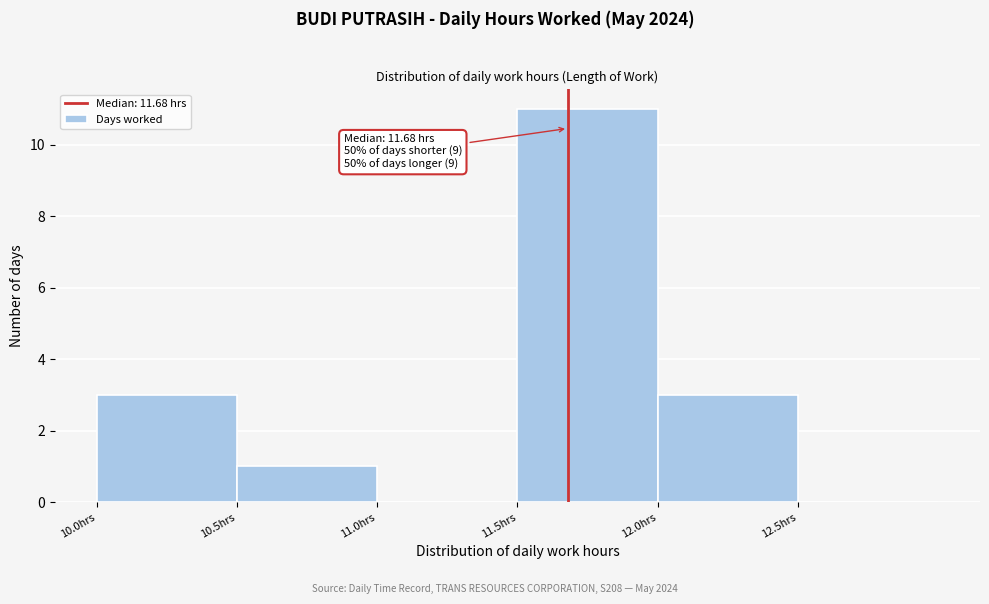

Which range on the x-axis has the tallest bar?

11.5 to 12.0